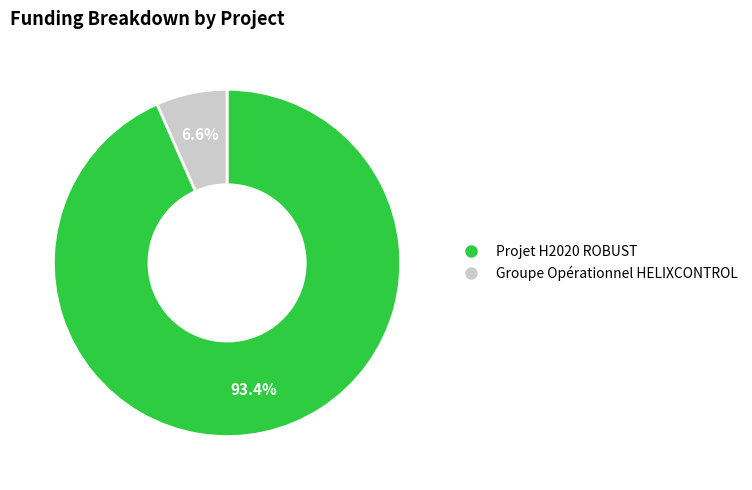

Rank the categories by value from lowest to highest.

Groupe Opérationnel HELIXCONTROL, Projet H2020 ROBUST